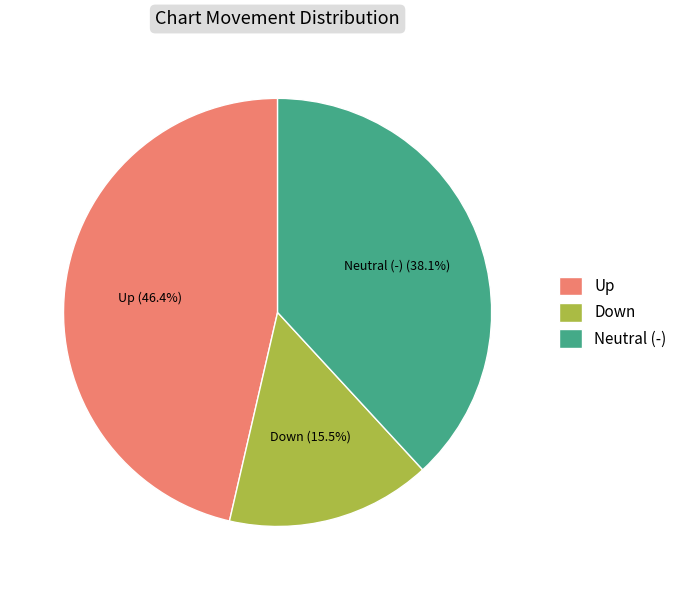

Is there a majority slice in this chart?

No